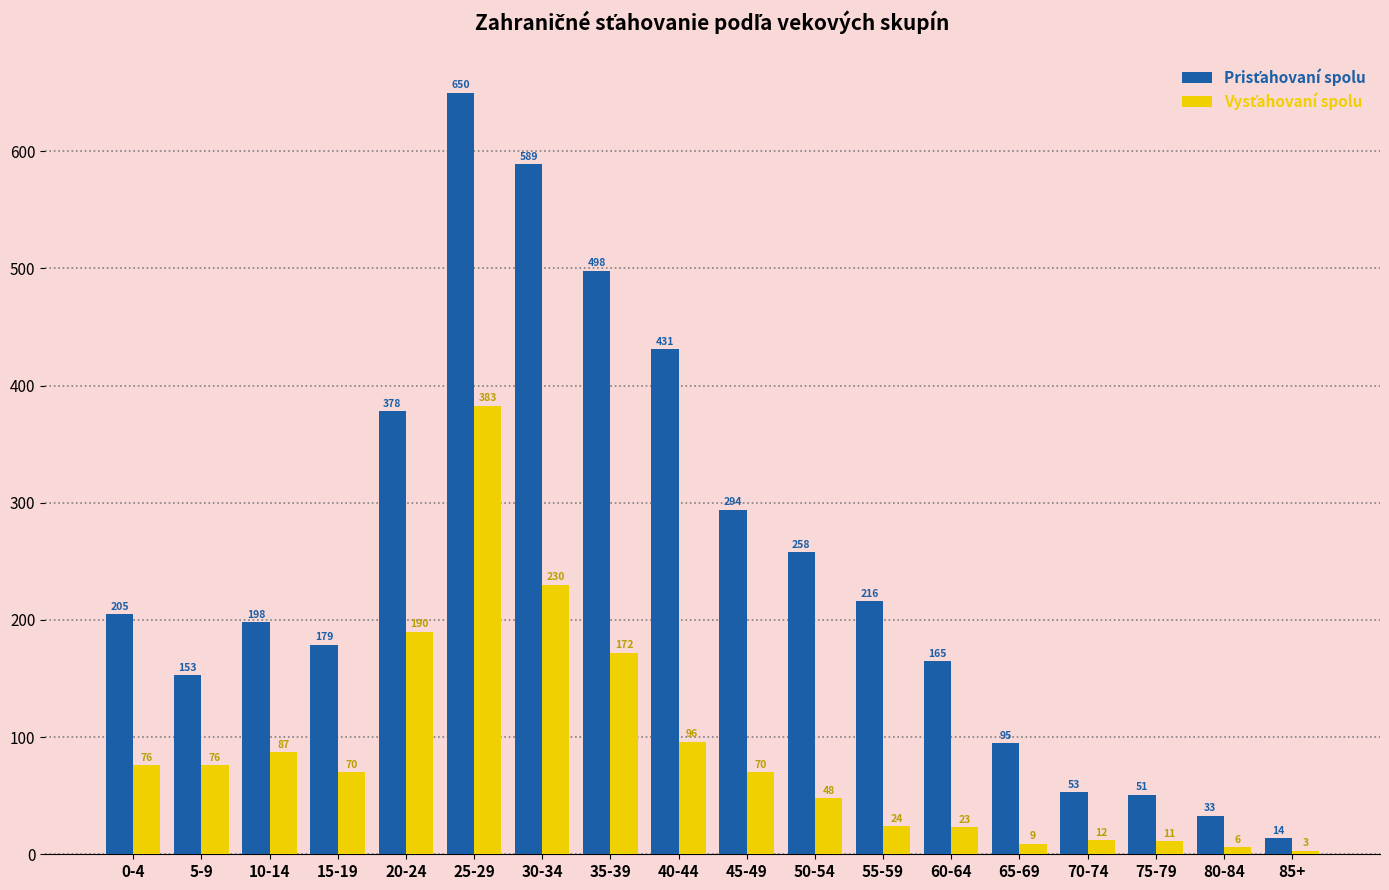

What is the spread (max minus min) of values at 5-9?

77